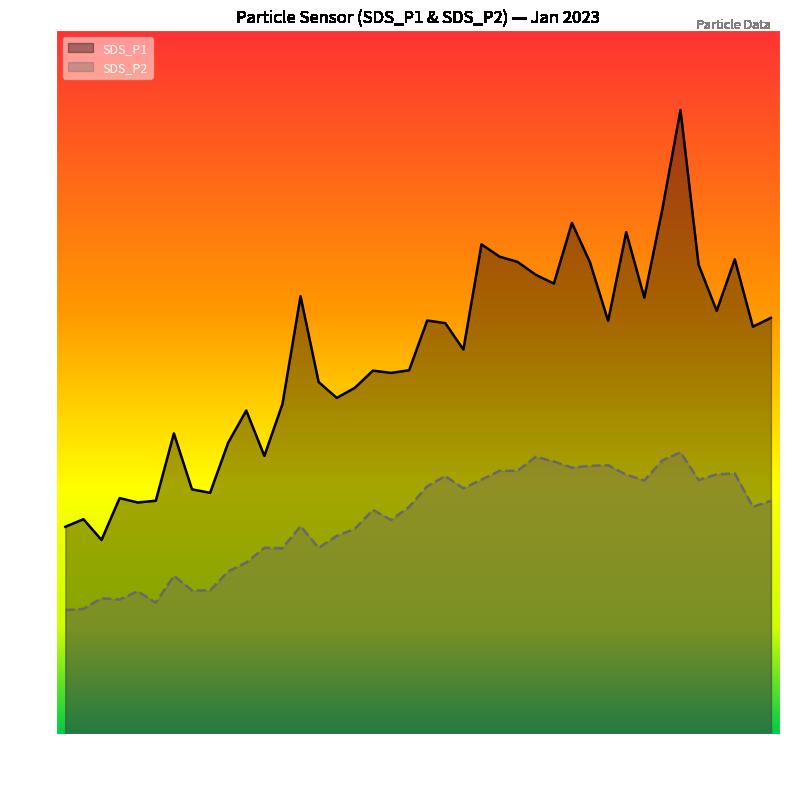

How many lines are shown in the chart?

2